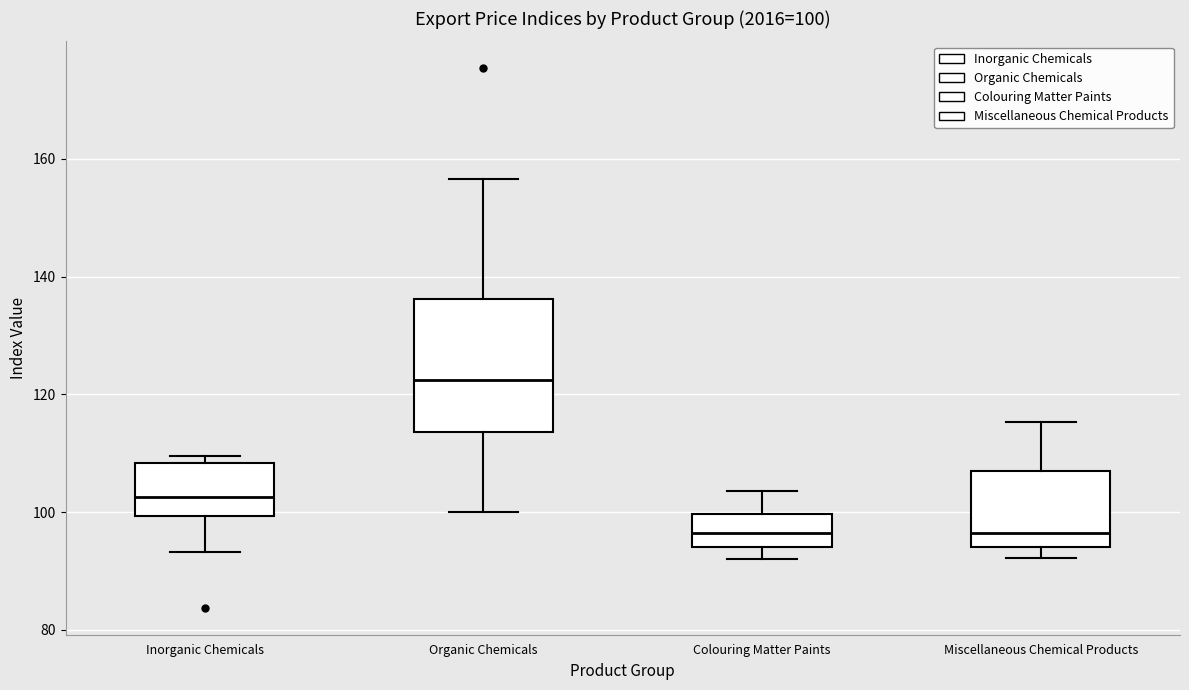

Which box's median line is the highest?

Organic Chemicals